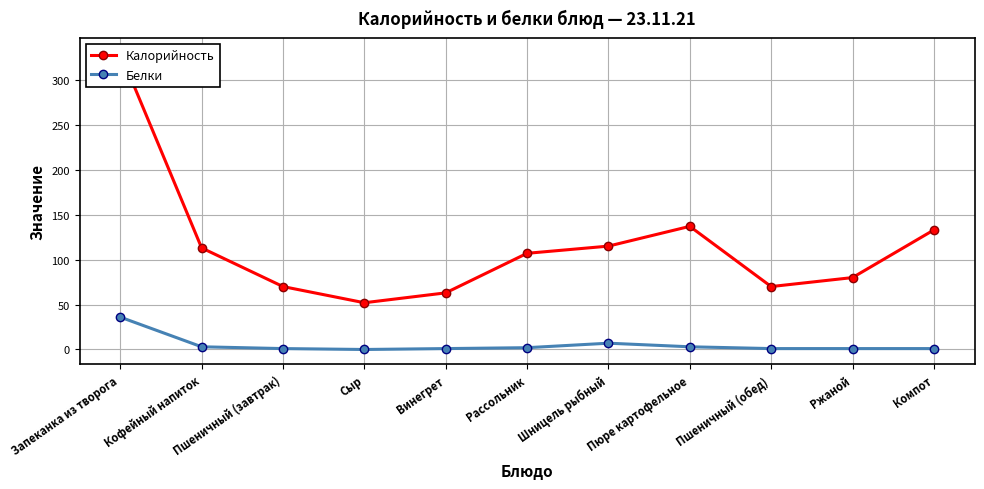

Is it true that Белки equals 0 at Пшеничный (обед)?

False